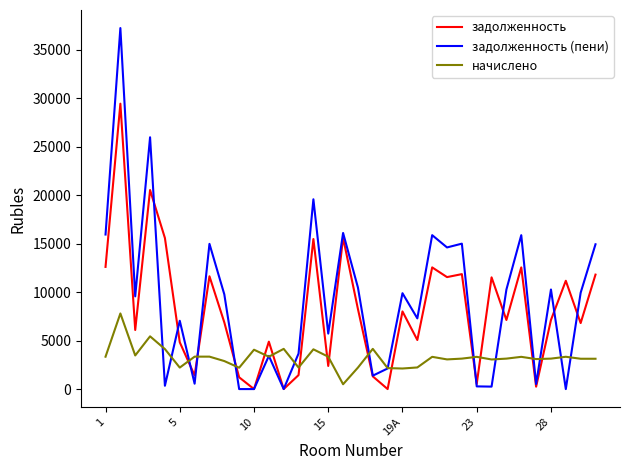

Rank the series by their maximum value, from highest to lowest.

задолженность (пени), задолженность, начислено